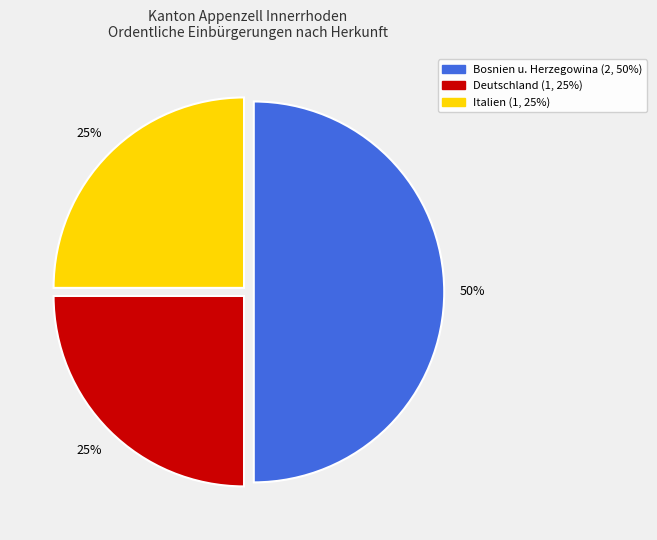

To the nearest percent, what is the difference between the largest and smallest slice percentages?

25%